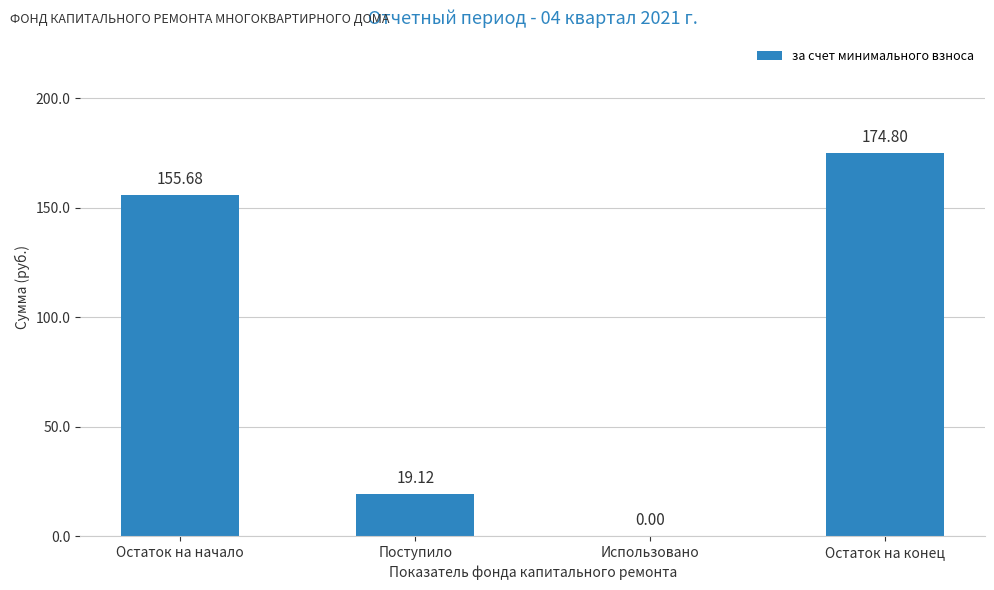

Which label corresponds to the largest value in the chart?

Остаток на конец